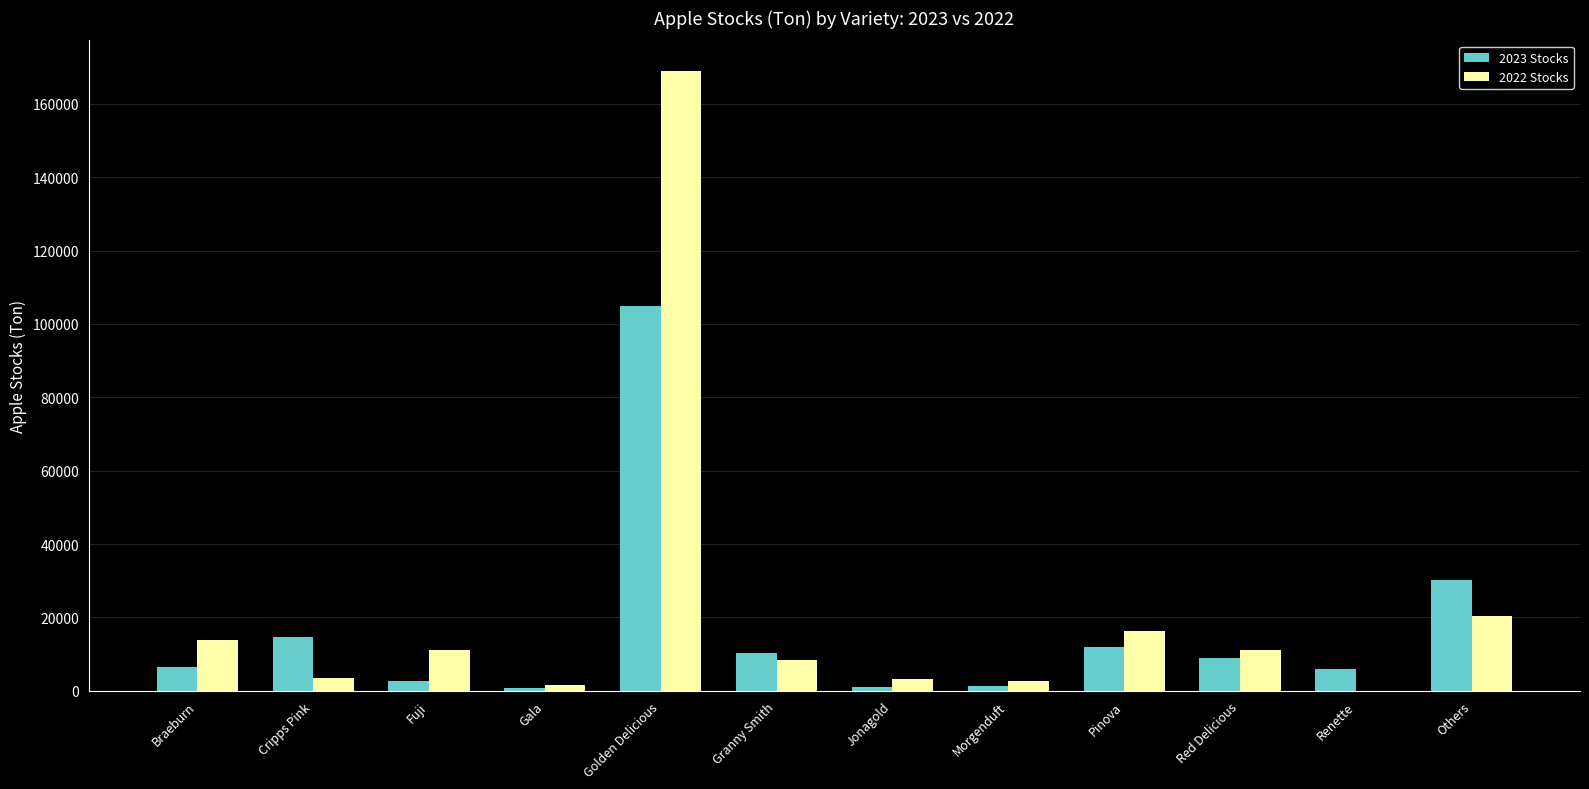

What is the sum of the 2022 Stocks values at Others and Renette?

20529.0